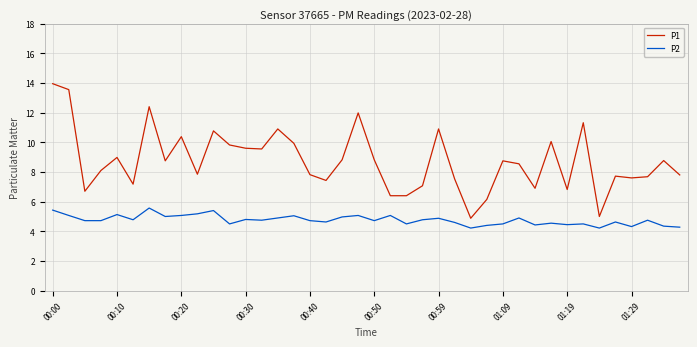

List the series in order of their peak value, highest first.

P1, P2